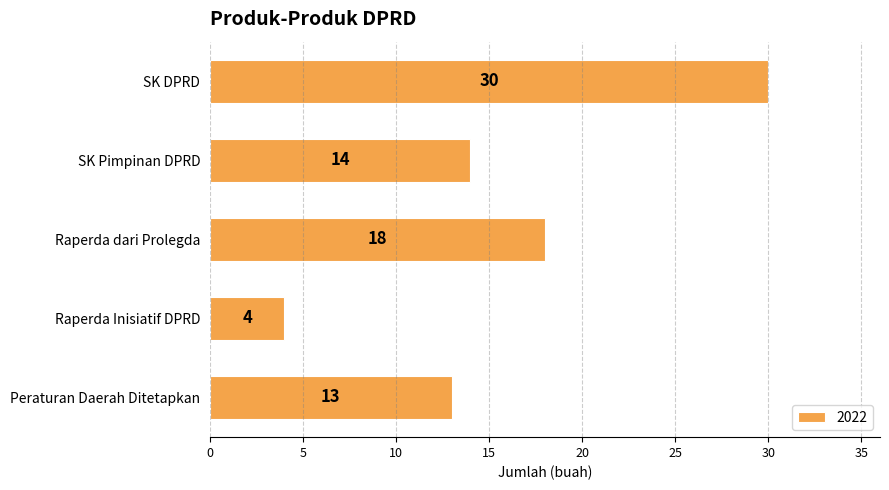

At which category does the chart reach its minimum across all series?

Raperda Inisiatif DPRD